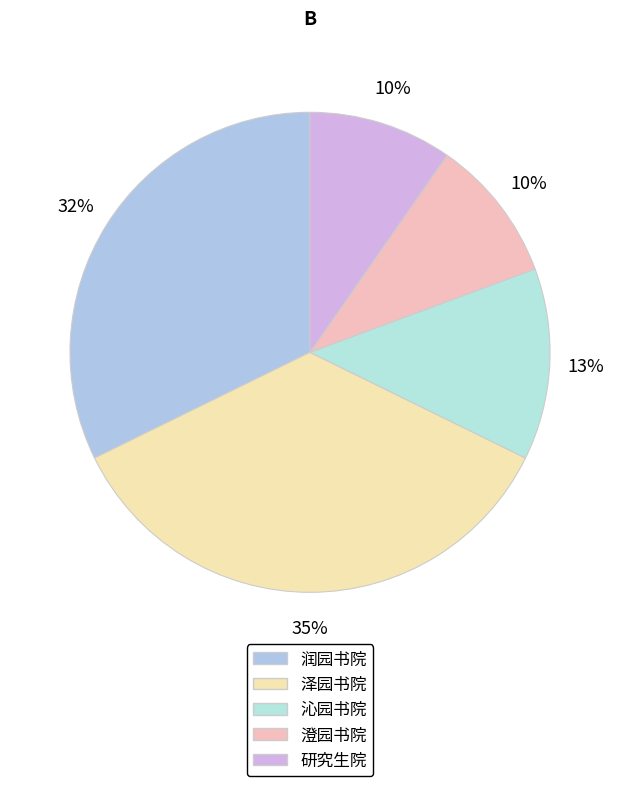

To the nearest percent, what portion does 研究生院 represent?

10%